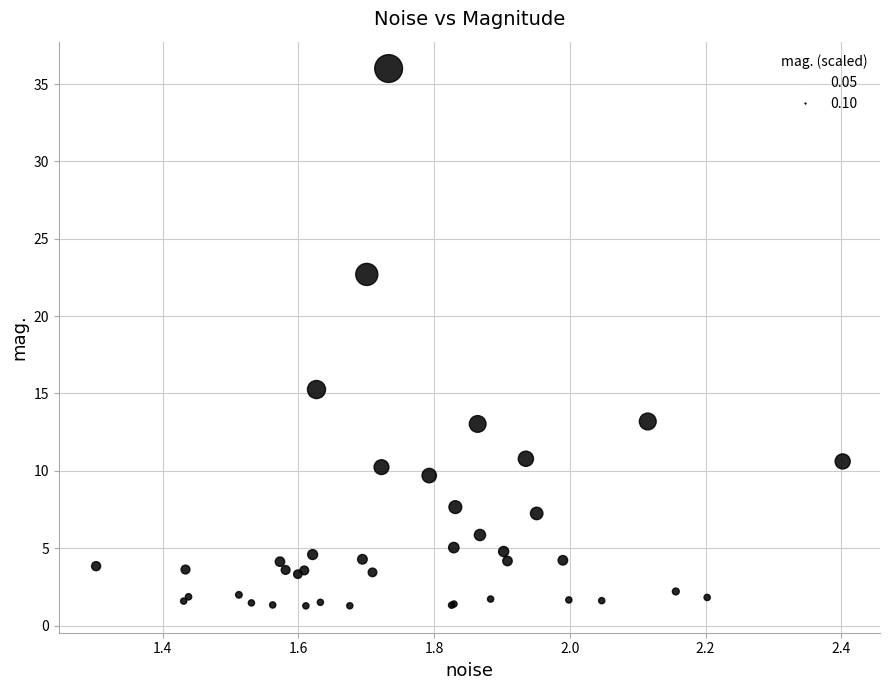

What Y value in the scatter plot is closest to 18?

15.3